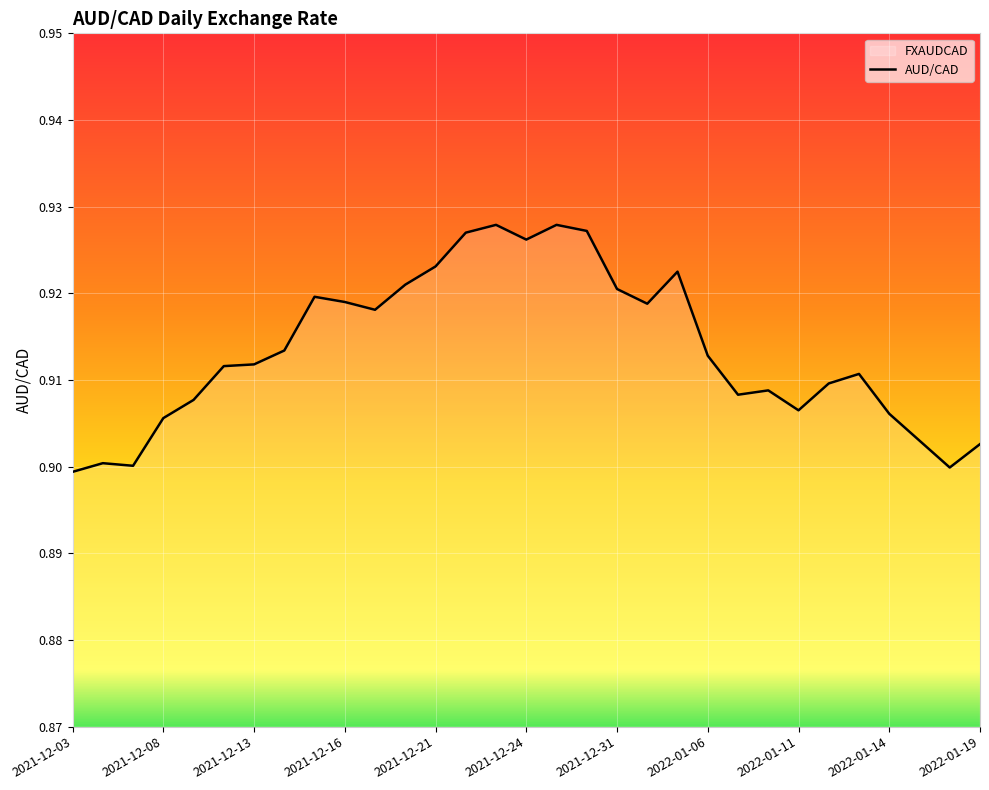

Count the number of categories in the chart.

31